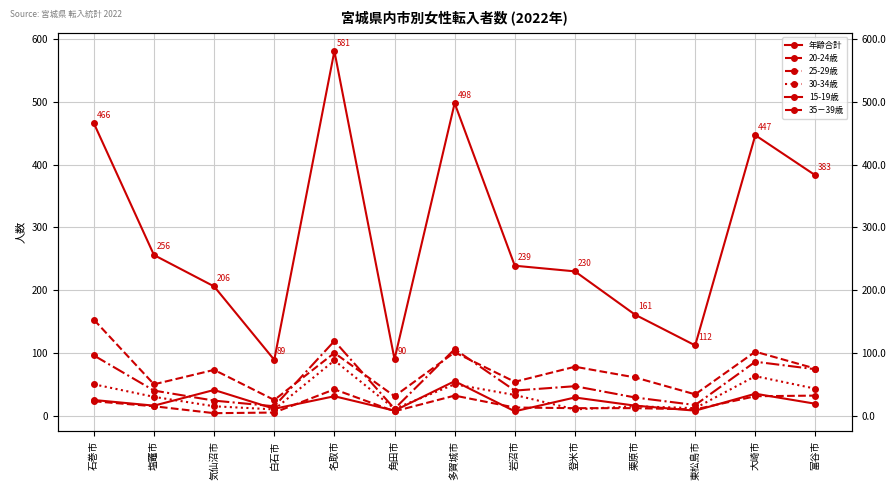

In 年齢合計, how many points are higher than both neighbors (excluding endpoints)?

3